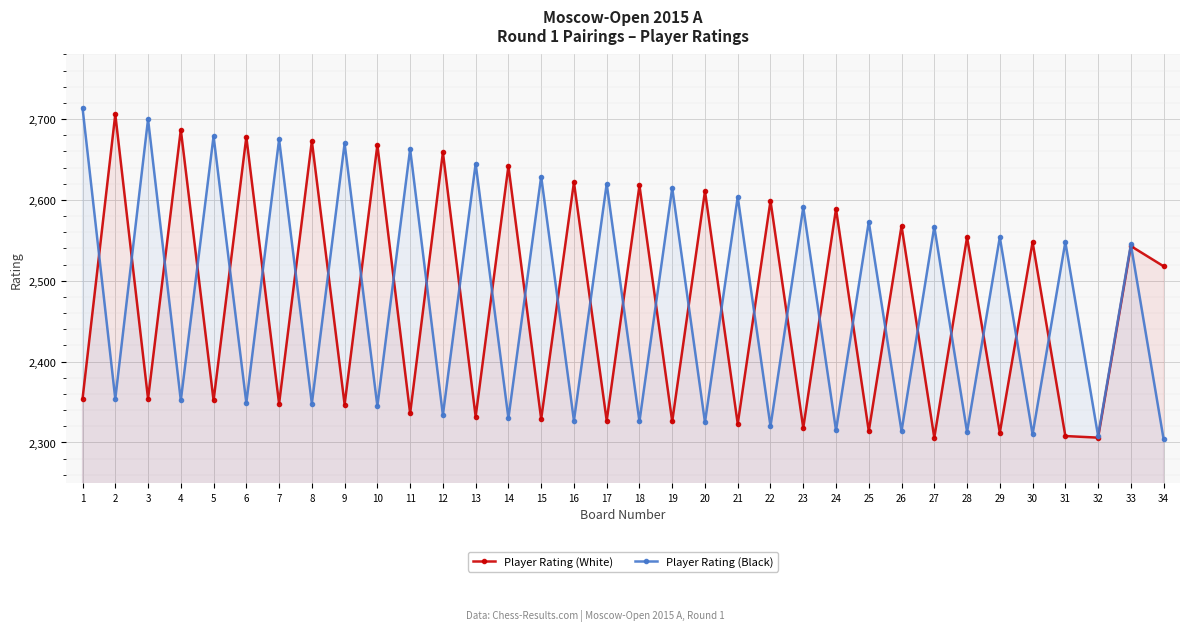

List the series in order of their overall mean, highest first.

Player Rating (Black), Player Rating (White)